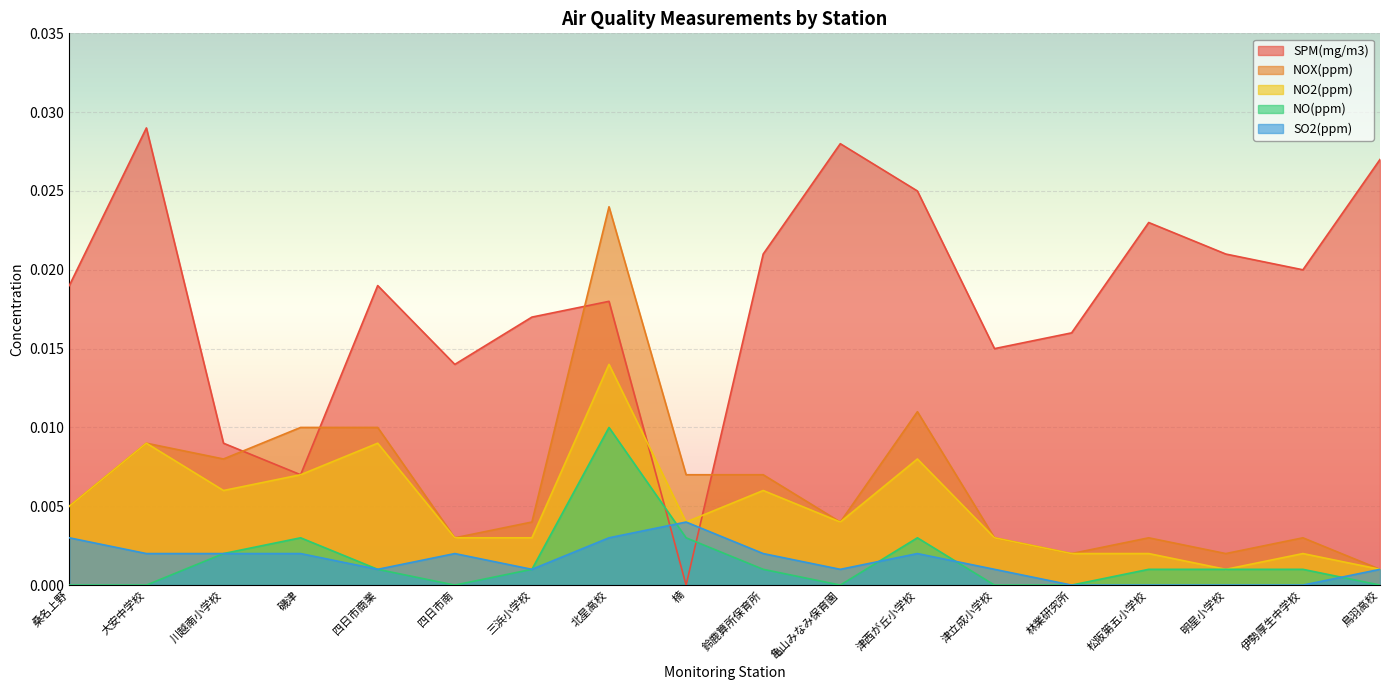

Which series changed the most between 松阪第五小学校 and 伊勢厚生中学校?

SPM(mg/m3)